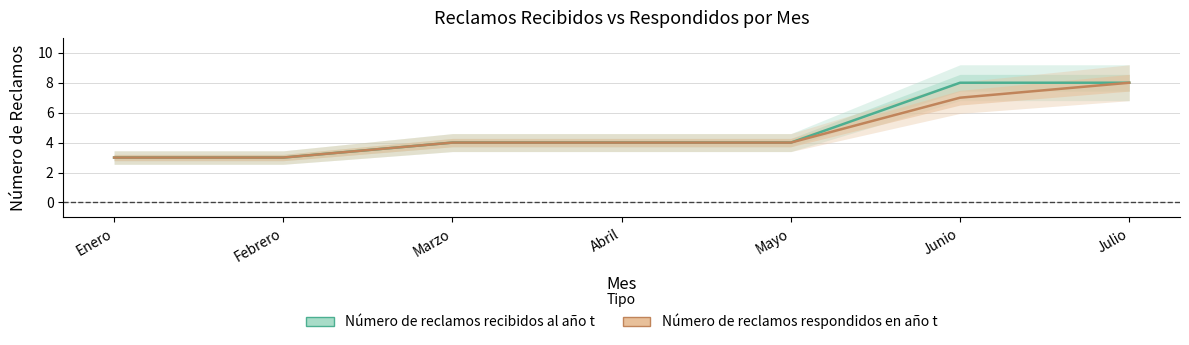

True or false: Número de reclamos recibidos al año t has more than 1 interior local peaks.

False